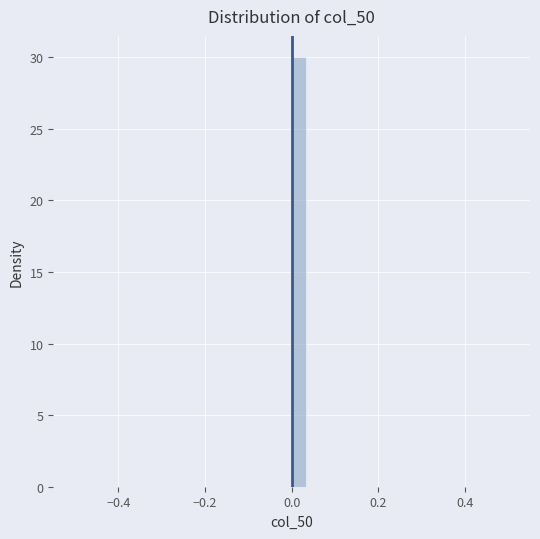

Read against the x-axis, roughly where is the centre of the tallest bar?

0.02